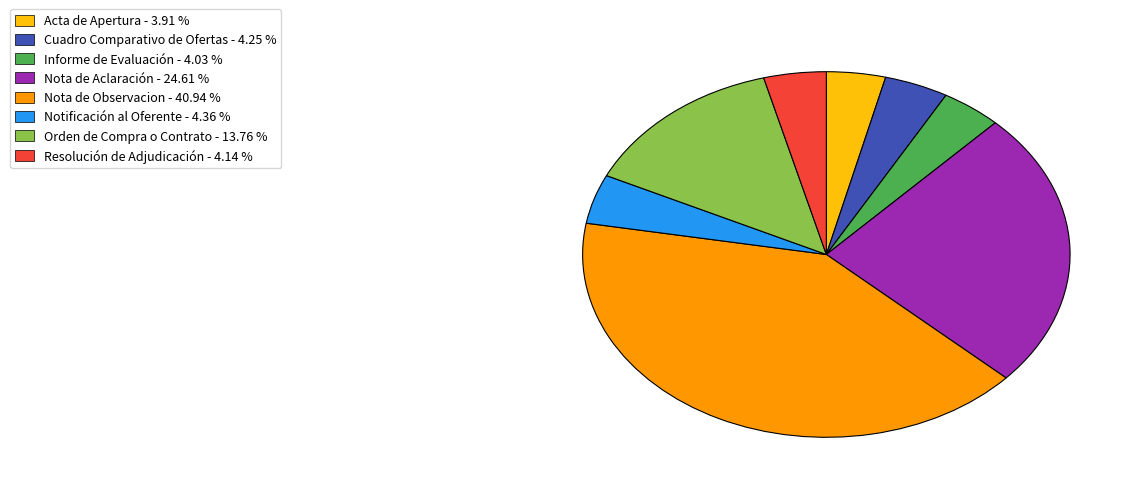

What is the ratio of the value at Acta de Apertura to the value at Resolución de Adjudicación?

0.9